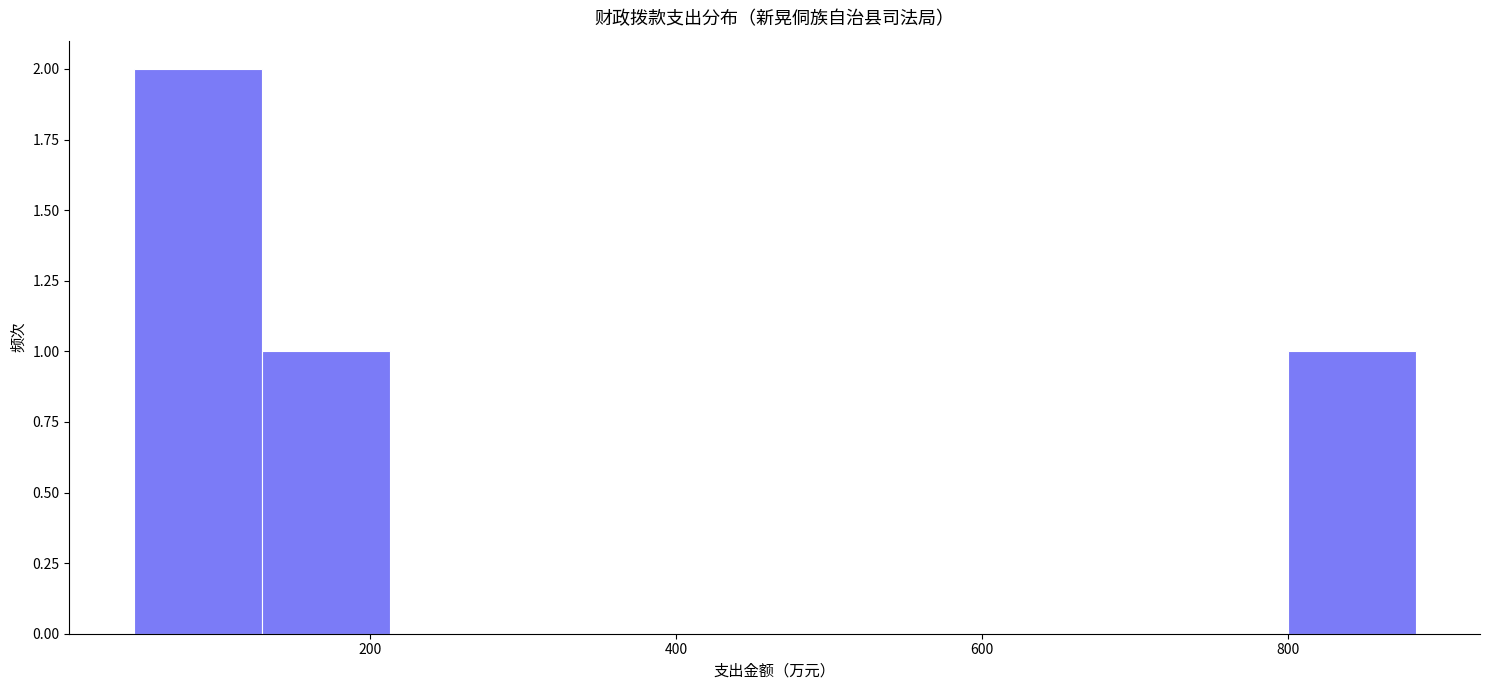

How tall is the bar that spans 800 to 880 on the x-axis? Neither the bar edges nor the heights are printed on the chart, so give them approximately, as read against the axes.

1